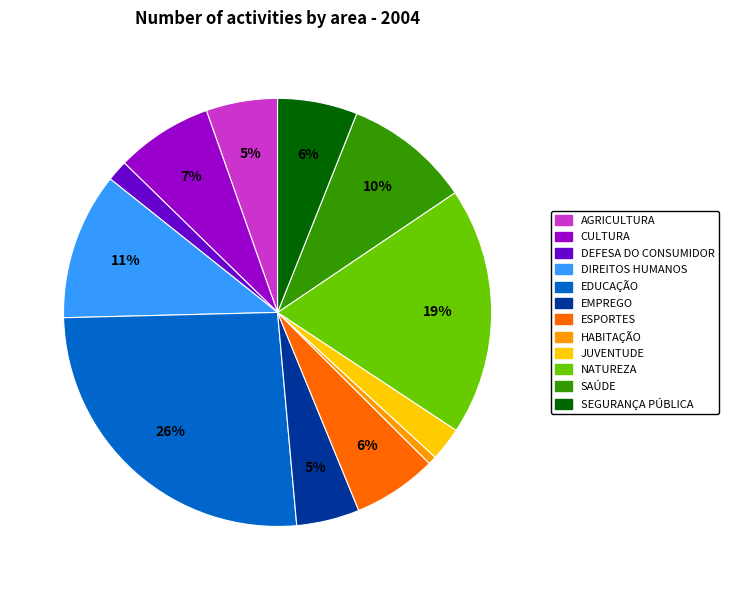

True or false: CULTURA accounts for 7% of the total.

True